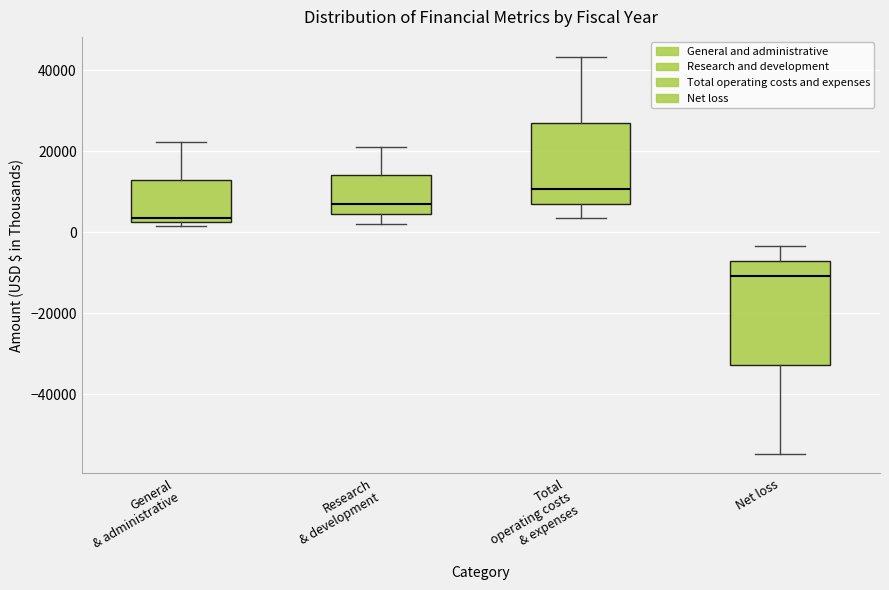

Where does the lower whisker of the box for Research & development end on the y-axis? The values are not printed on the chart, so give them approximately, as read against the axis.

2000